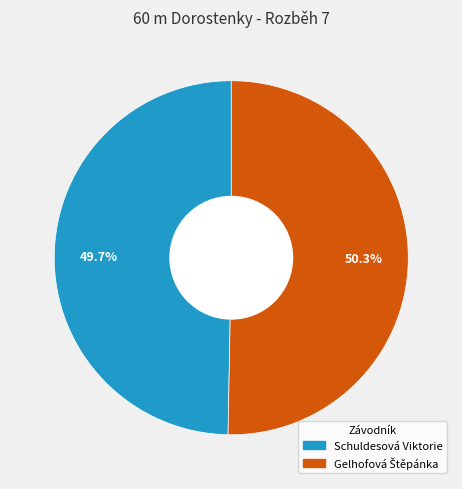

What is the smallest slice in the pie chart?

Schuldesová Viktorie